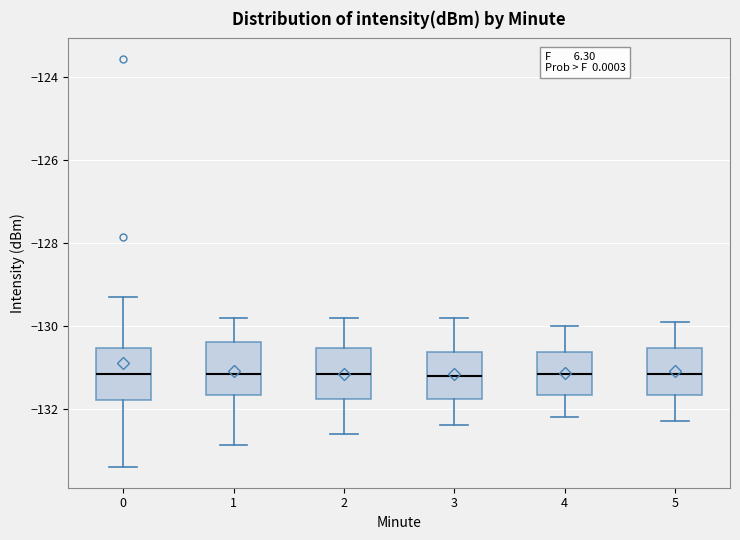

Reading left to right, read every box against the y-axis: the position of its median line, the range the box covers, and the ends of its whiskers. The values are not printed on the chart, so give them approximately, as read against the axis.

0: median -131.2, box -131.8 to -130.6, whiskers -133.4 to -129.4
1: median -131.2, box -131.6 to -130.4, whiskers -132.8 to -129.8
2: median -131.2, box -131.8 to -130.6, whiskers -132.6 to -129.8
3: median -131.2, box -131.8 to -130.6, whiskers -132.4 to -129.8
4: median -131.2, box -131.6 to -130.6, whiskers -132.2 to -130.0
5: median -131.2, box -131.6 to -130.6, whiskers -132.2 to -129.8